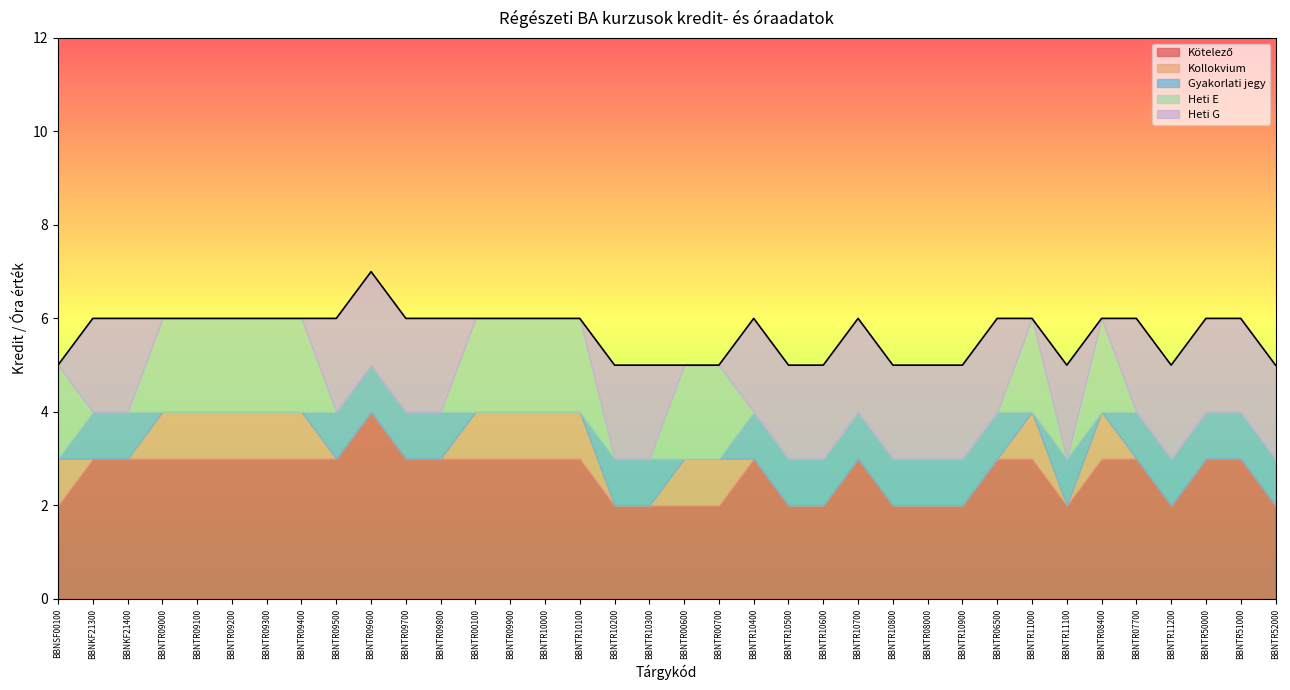

What is the total value across all series at BBNTR10200?

5